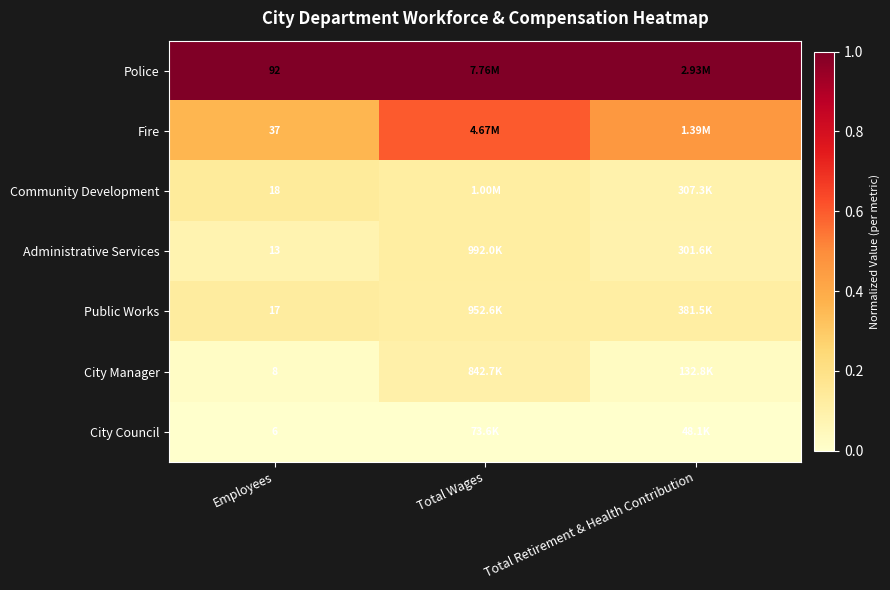

What is the maximum value shown in the chart?

1.0